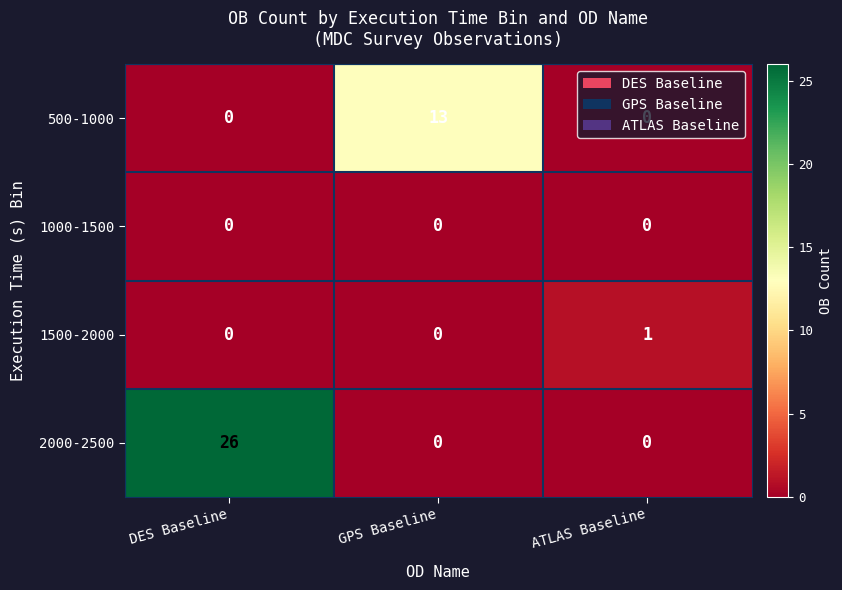

What is the greatest value displayed?

26